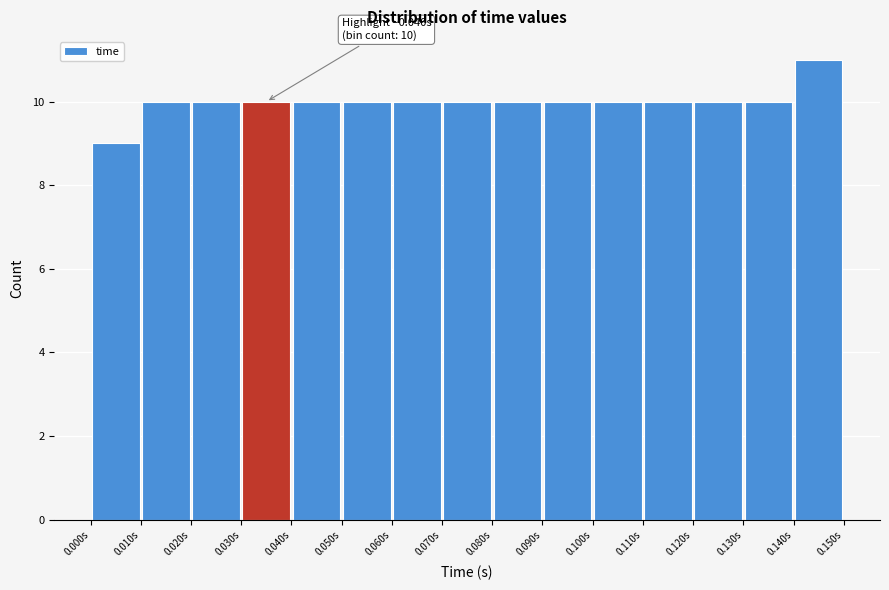

Over which range of the x-axis is the bar tallest?

0.14 to 0.15